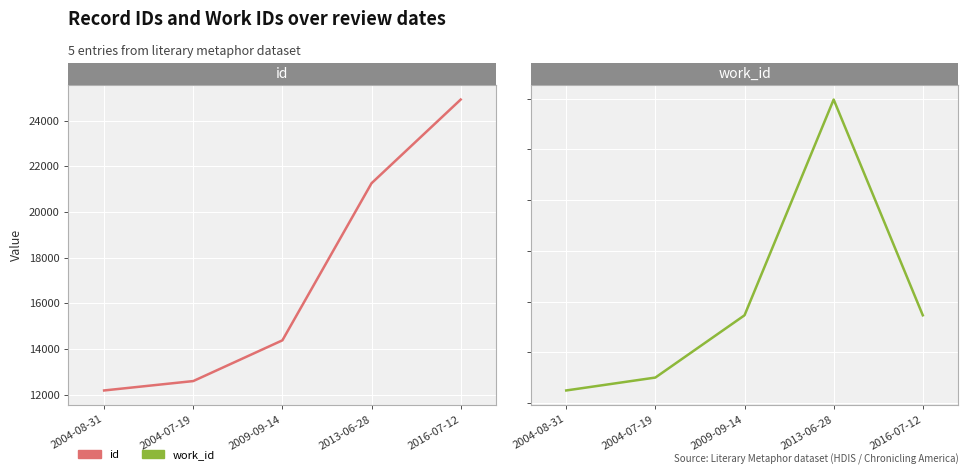

Is the value of work_id at 2004-07-19 greater than the value of id at 2004-07-19?

No